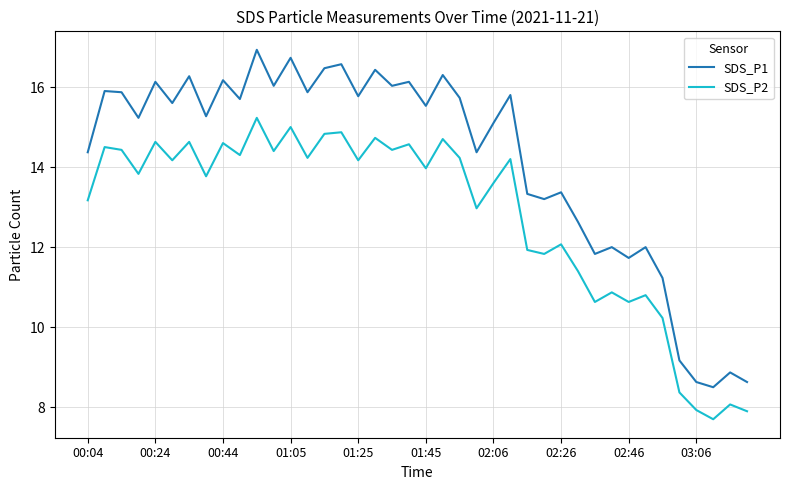

List the series in order of their peak value, highest first.

SDS_P1, SDS_P2